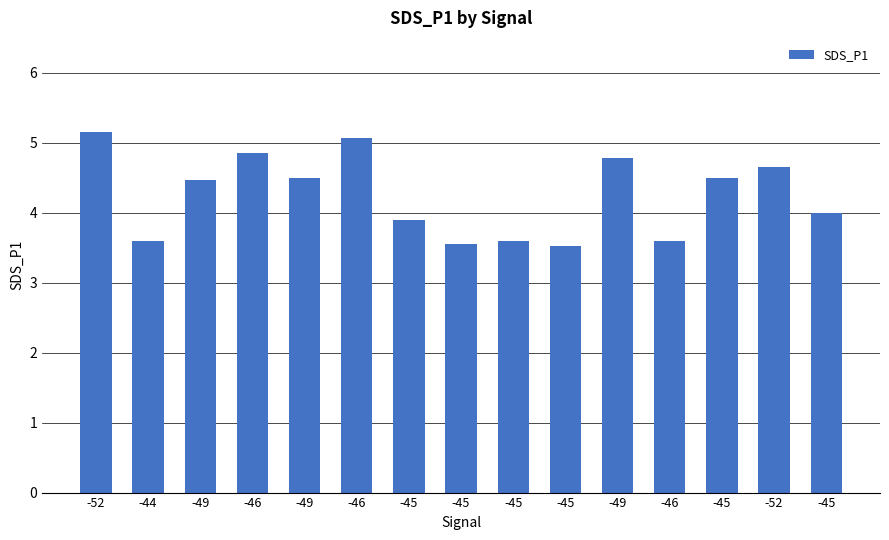

What is the difference between the maximum and minimum values?

1.6